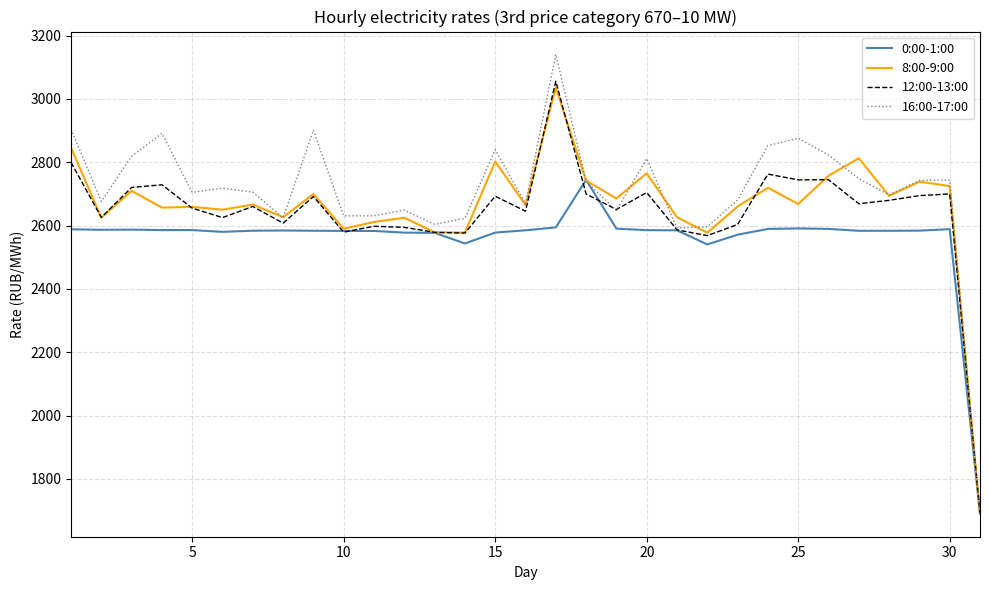

Which series has the largest range (max minus min)?

16:00-17:00